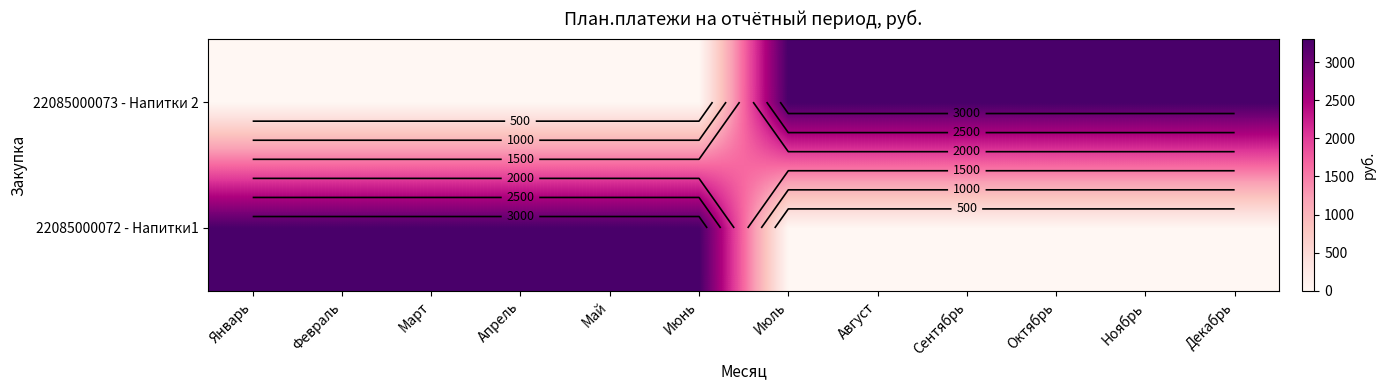

What is the difference between the second highest and second lowest values in the 22085000073 - Напитки 2 series?

3300